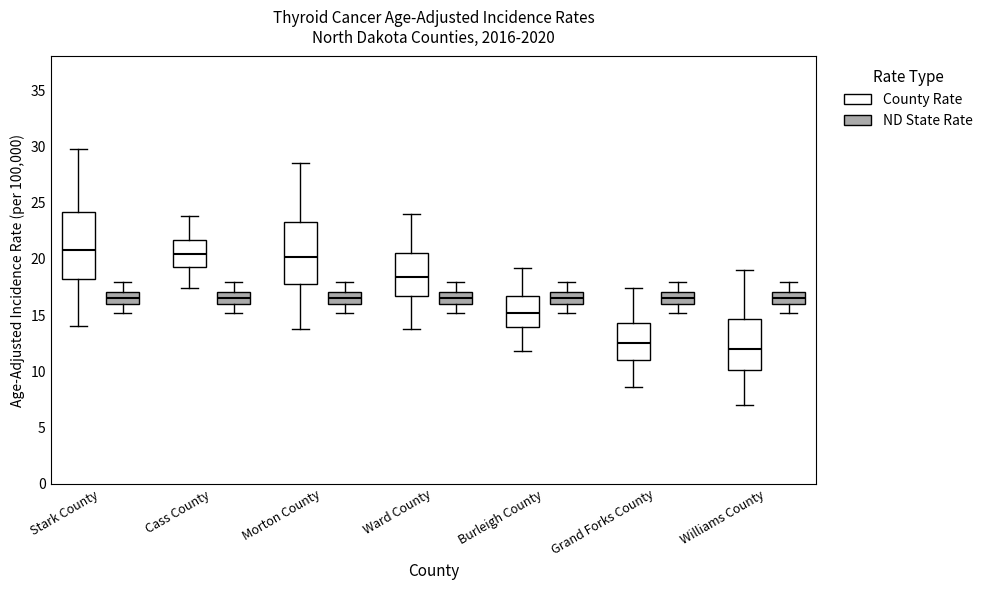

Where is the upper edge of the box for Cass County (ND State Rate) on the y-axis? The values are not printed on the chart, so give them approximately, as read against the axis.

17.0